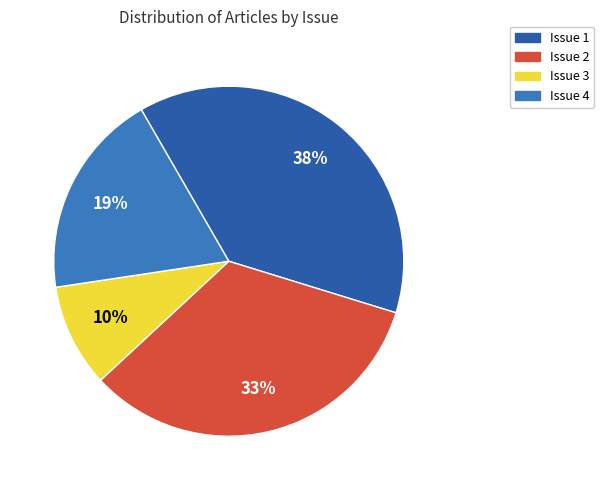

Which slice is the smallest?

Issue 3